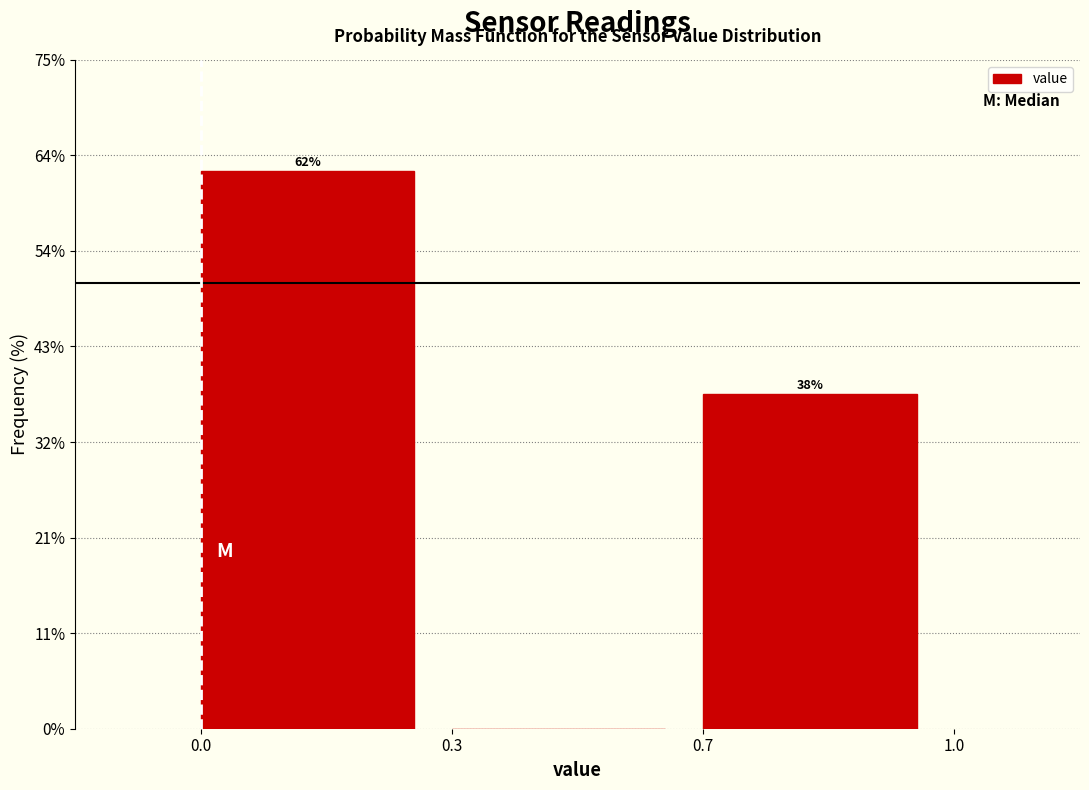

Are the bars horizontal?

No